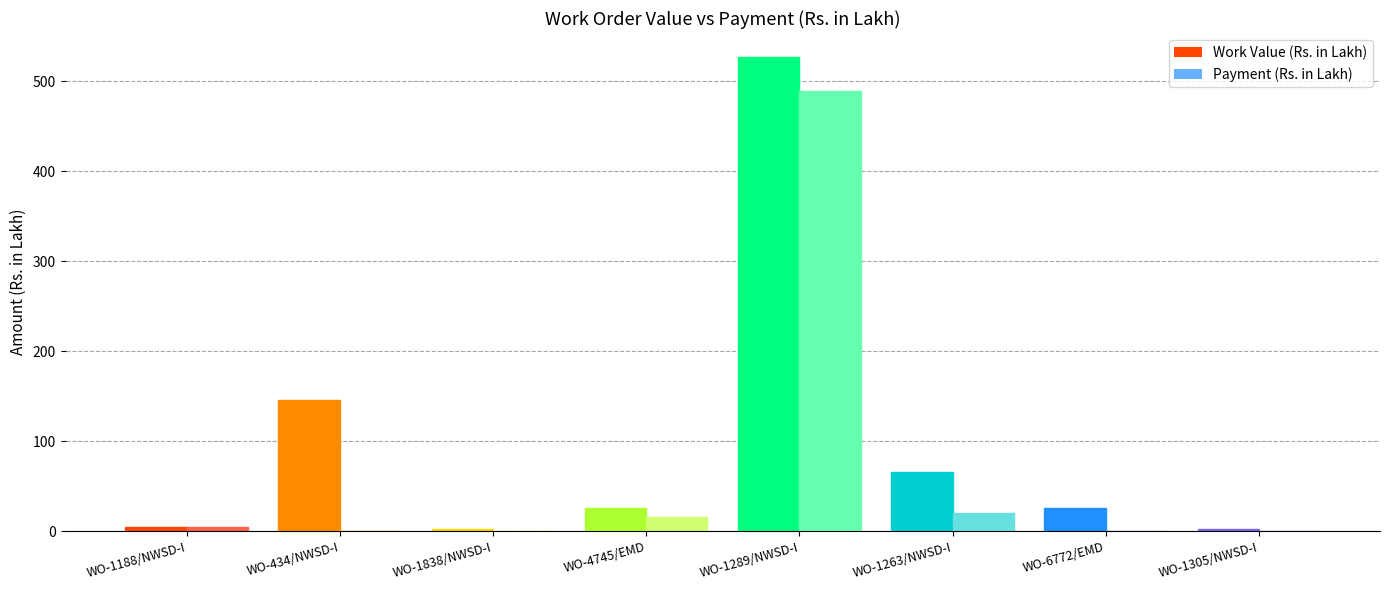

Are the bars horizontal?

No